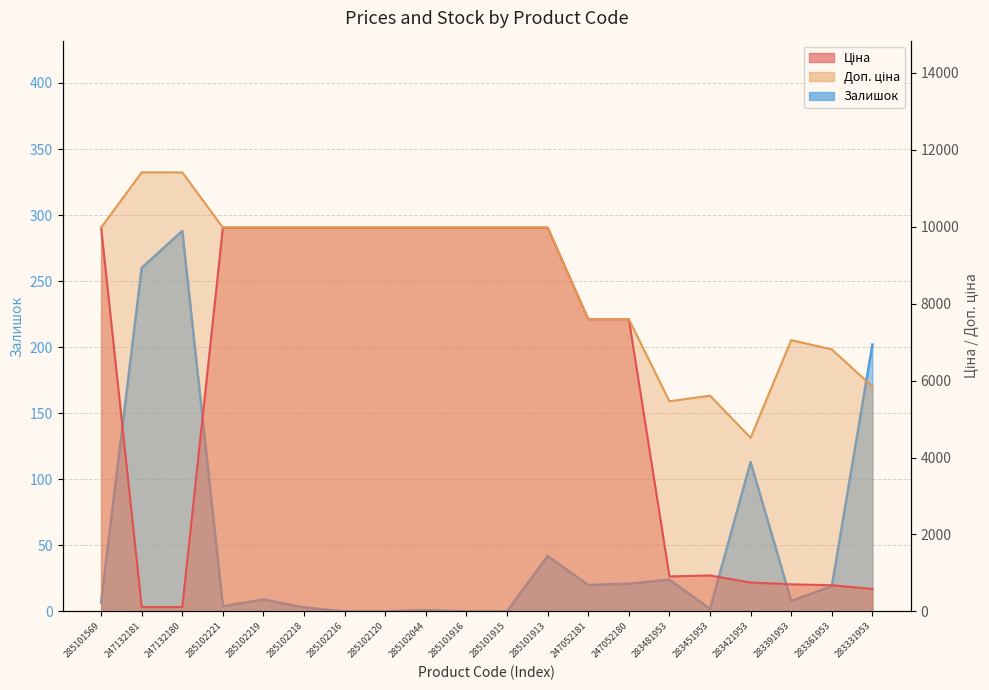

Which label corresponds to the smallest value in the chart?

285102216